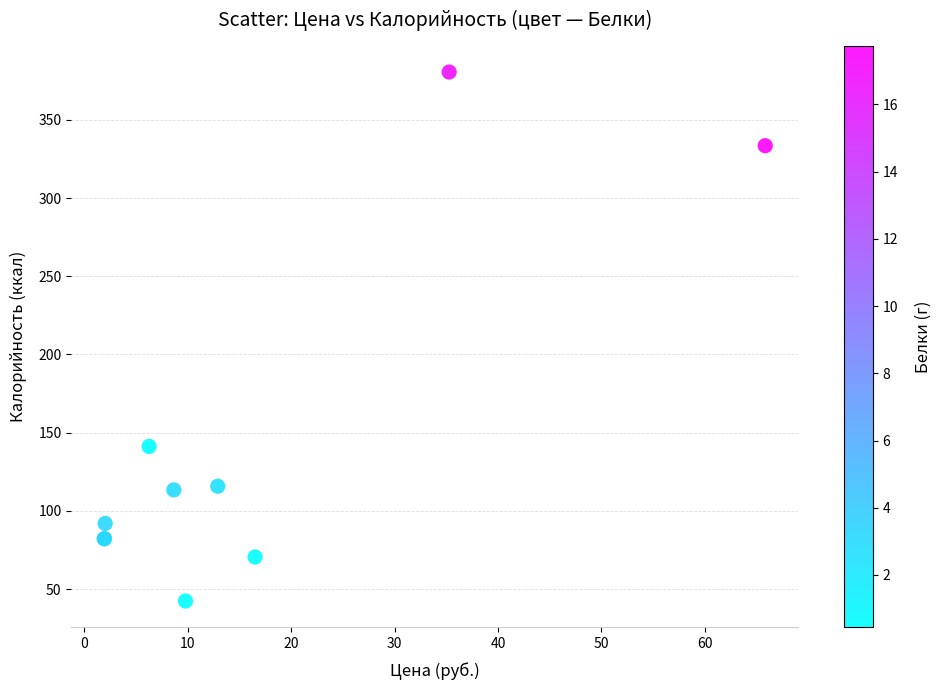

What Y value in the scatter plot is closest to 211?

141.2